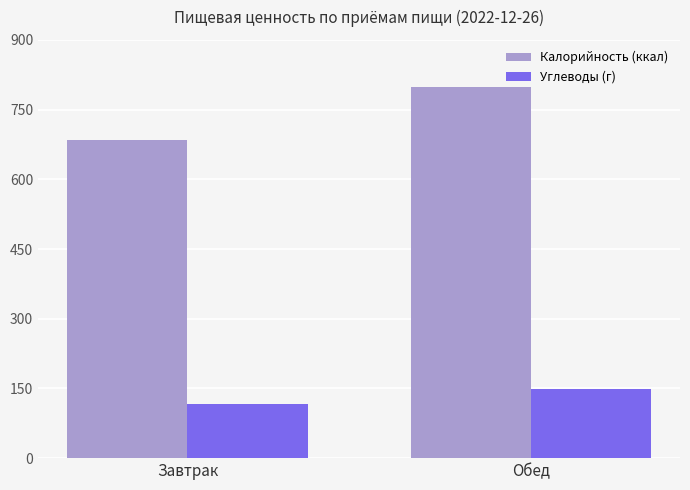

List the series in order of their peak value, highest first.

Калорийность (ккал), Углеводы (г)